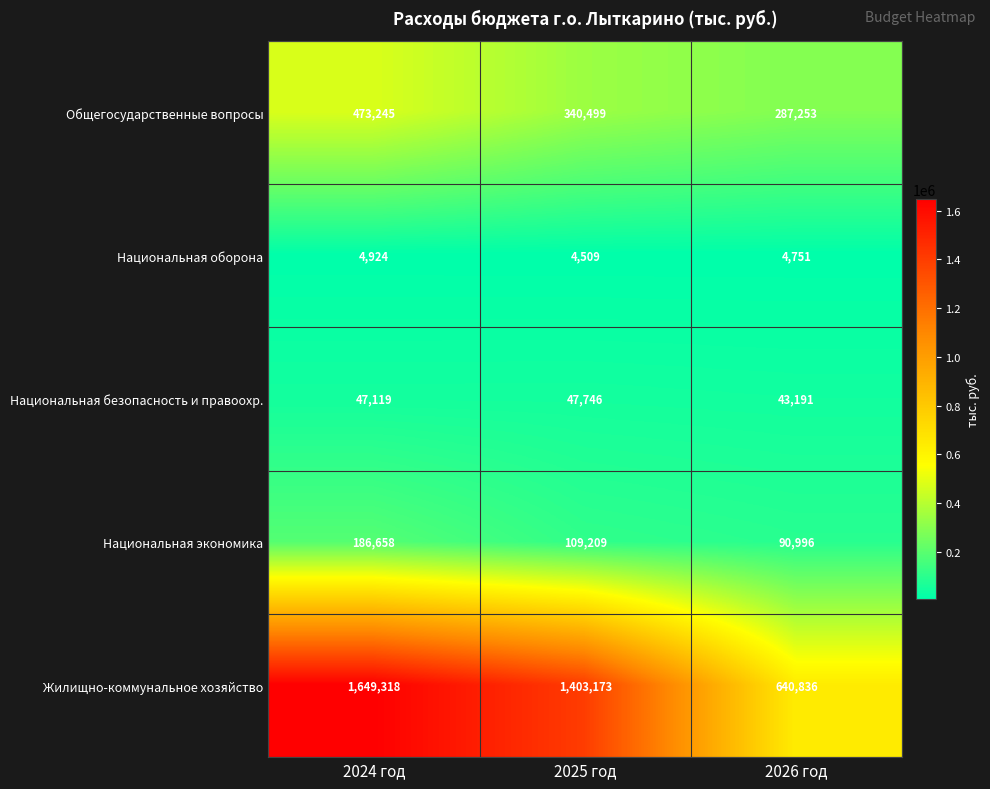

Reading right to left, list all the values displayed in this chart.

Общегосударственные вопросы: 287253	340499	473245
Национальная оборона: 4751	4509	4924
Национальная безопасность и правоохр.: 43191	47746	47119
Национальная экономика: 90996	109209	186658
Жилищно-коммунальное хозяйство: 640836	1403173	1649318